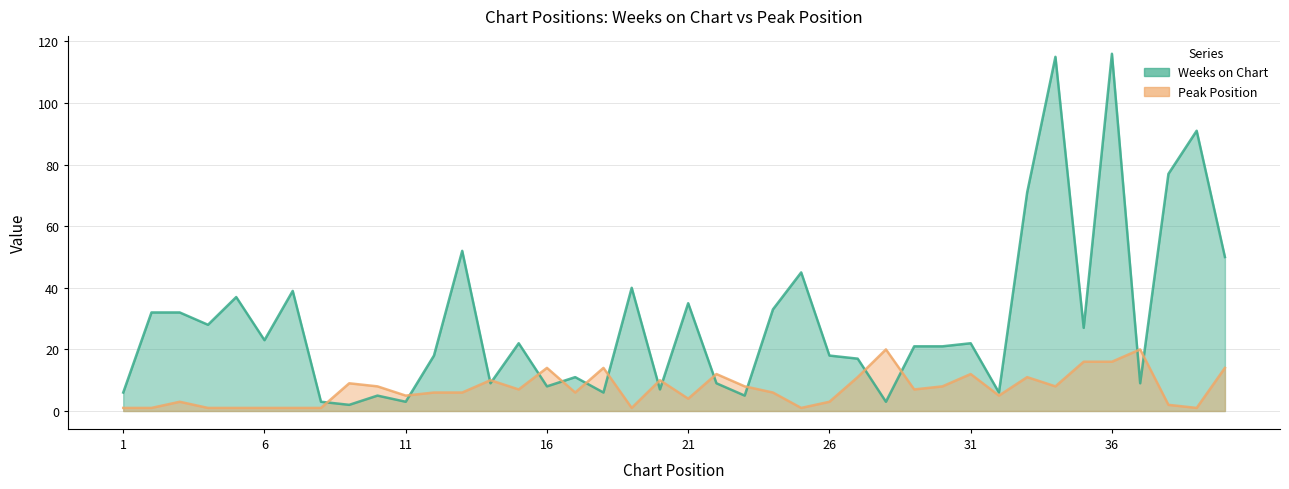

Between 37 and 27, which is larger?

27